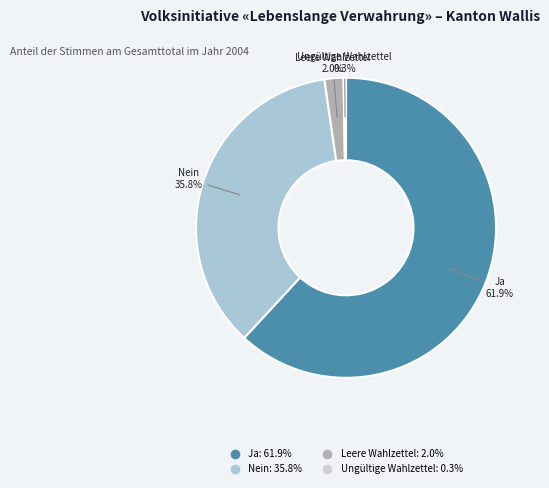

To the nearest percent, what portion does Leere Wahlzettel represent?

2%